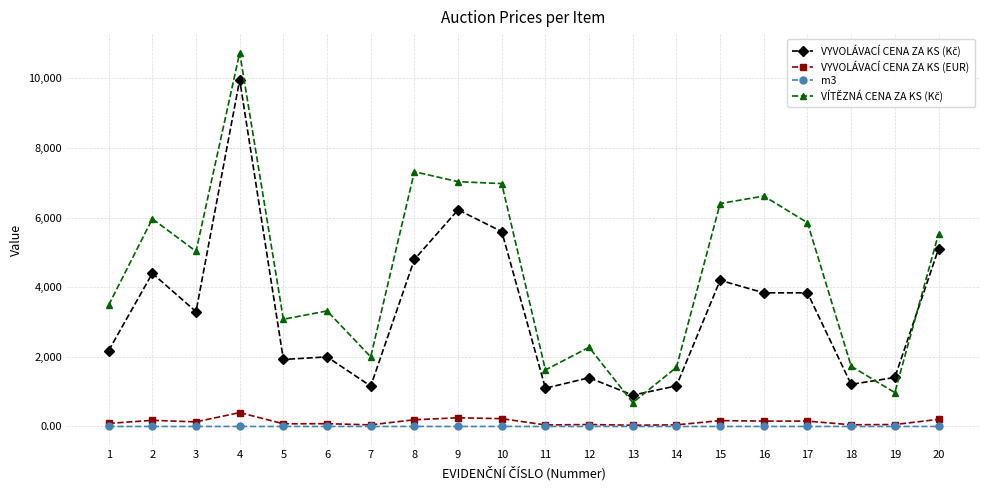

At which category is the sum across all series the highest?

4